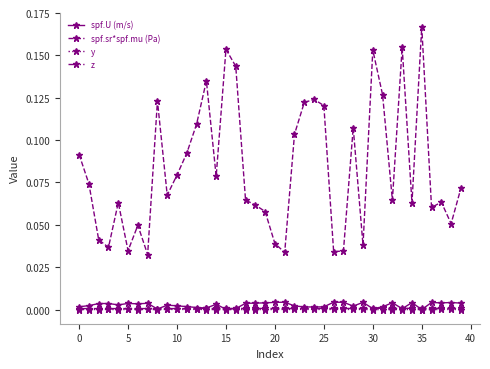

Which series has the widest spread of values?

spf.sr*spf.mu (Pa)